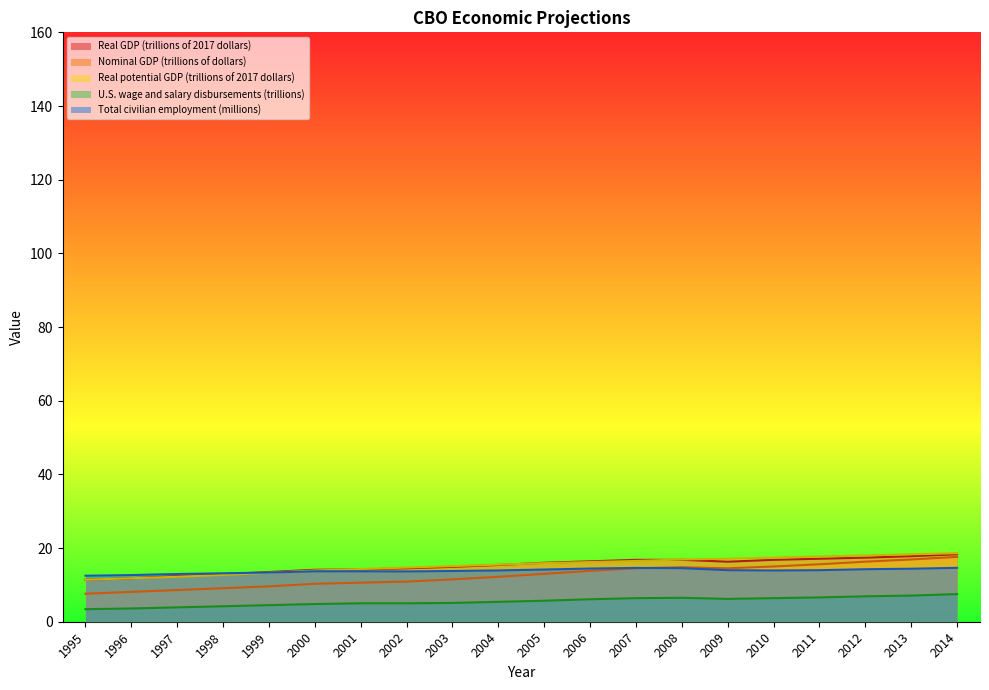

What is the value of the Total civilian employment (millions) point at the 5th from the left?

13.4